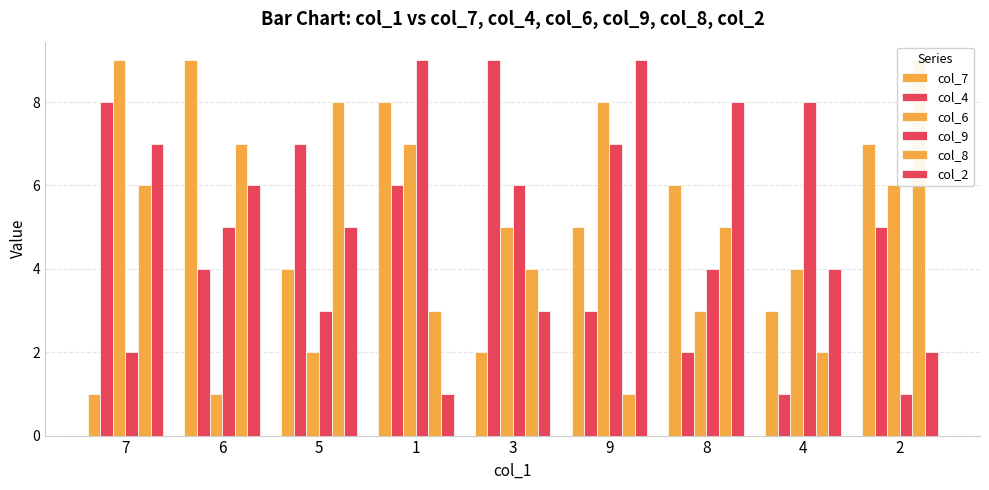

What is the maximum value for col_9?

9